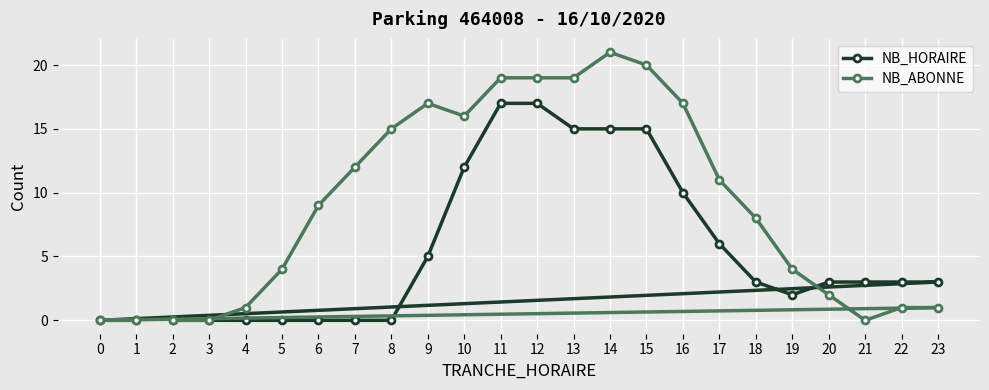

How many lines are shown in the chart?

2